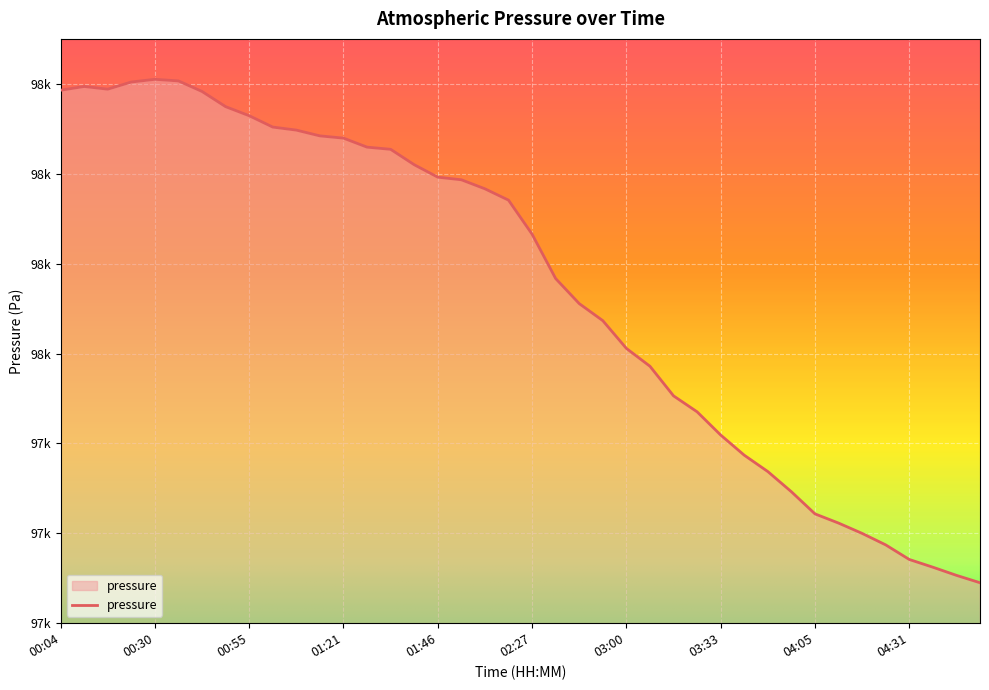

Rank the categories by value from highest to lowest.

00:30, 00:36, 00:23, 00:11, 00:17, 00:04, 00:43, 00:49, 00:55, 01:02, 01:08, 01:15, 01:21, 01:27, 01:34, 01:40, 01:46, 01:53, 02:00, 02:06, 02:27, 02:40, 02:47, 02:53, 03:00, 03:06, 03:20, 03:26, 03:33, 03:39, 03:46, 03:52, 04:05, 04:12, 04:18, 04:25, 04:31, 04:37, 04:44, 04:50